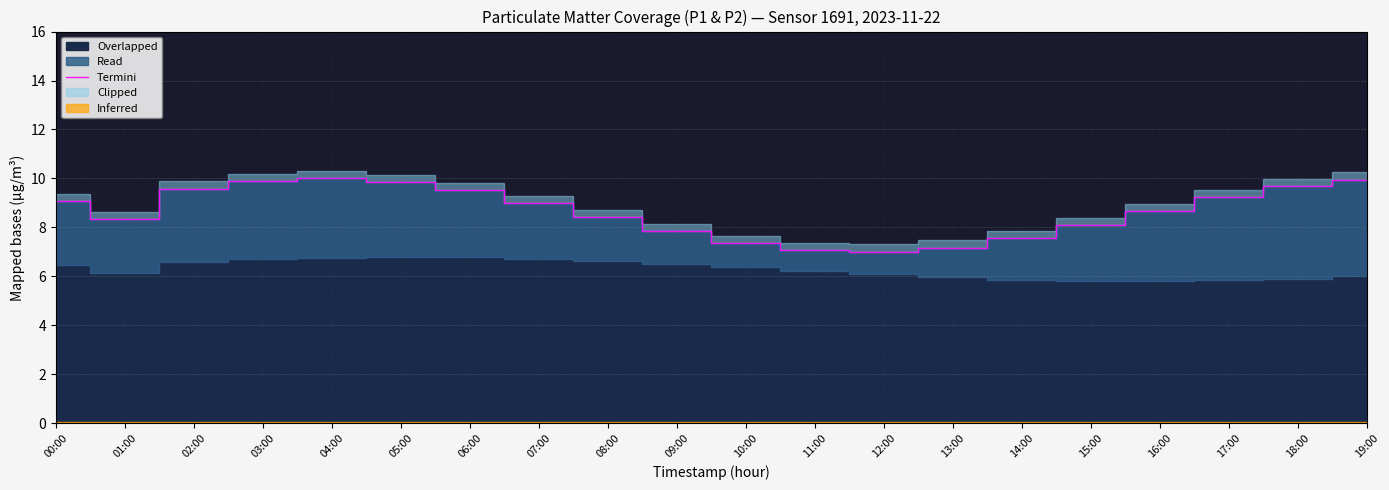

What is the maximum value shown in the chart?

10.0